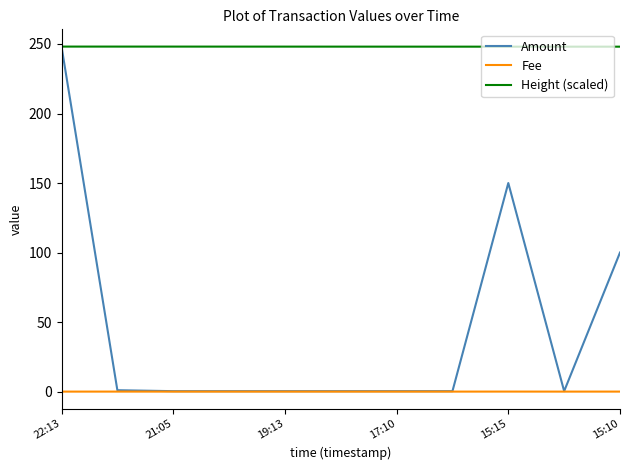

What is the minimum value for Height (scaled)?

248.1